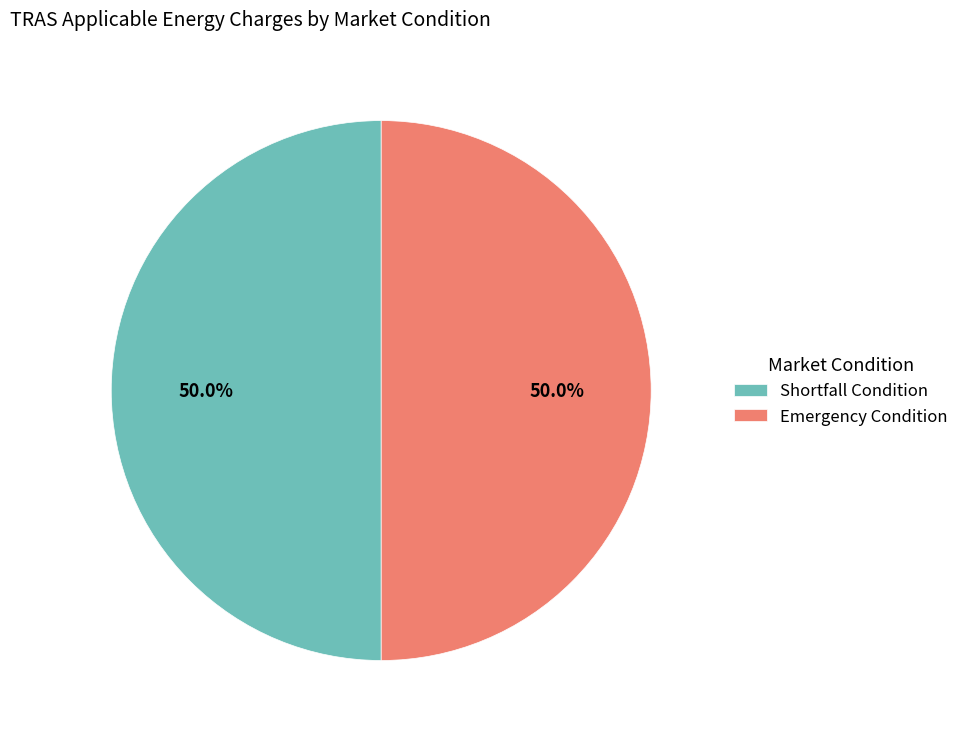

Approximately how many times larger is the value at Emergency Condition compared to Shortfall Condition?

1.0